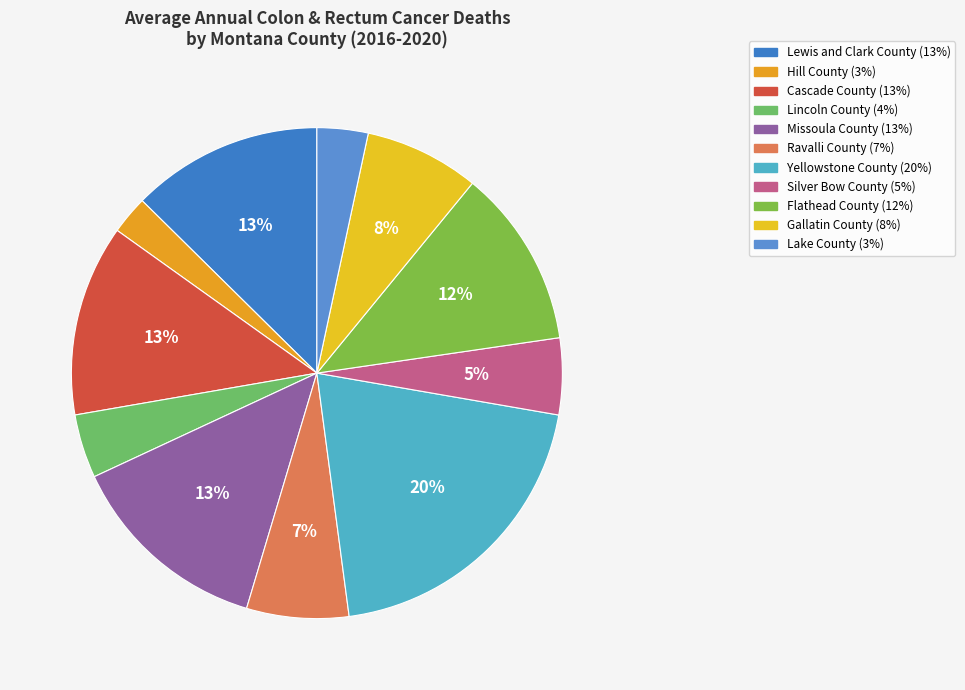

How many slices are in this pie chart?

11